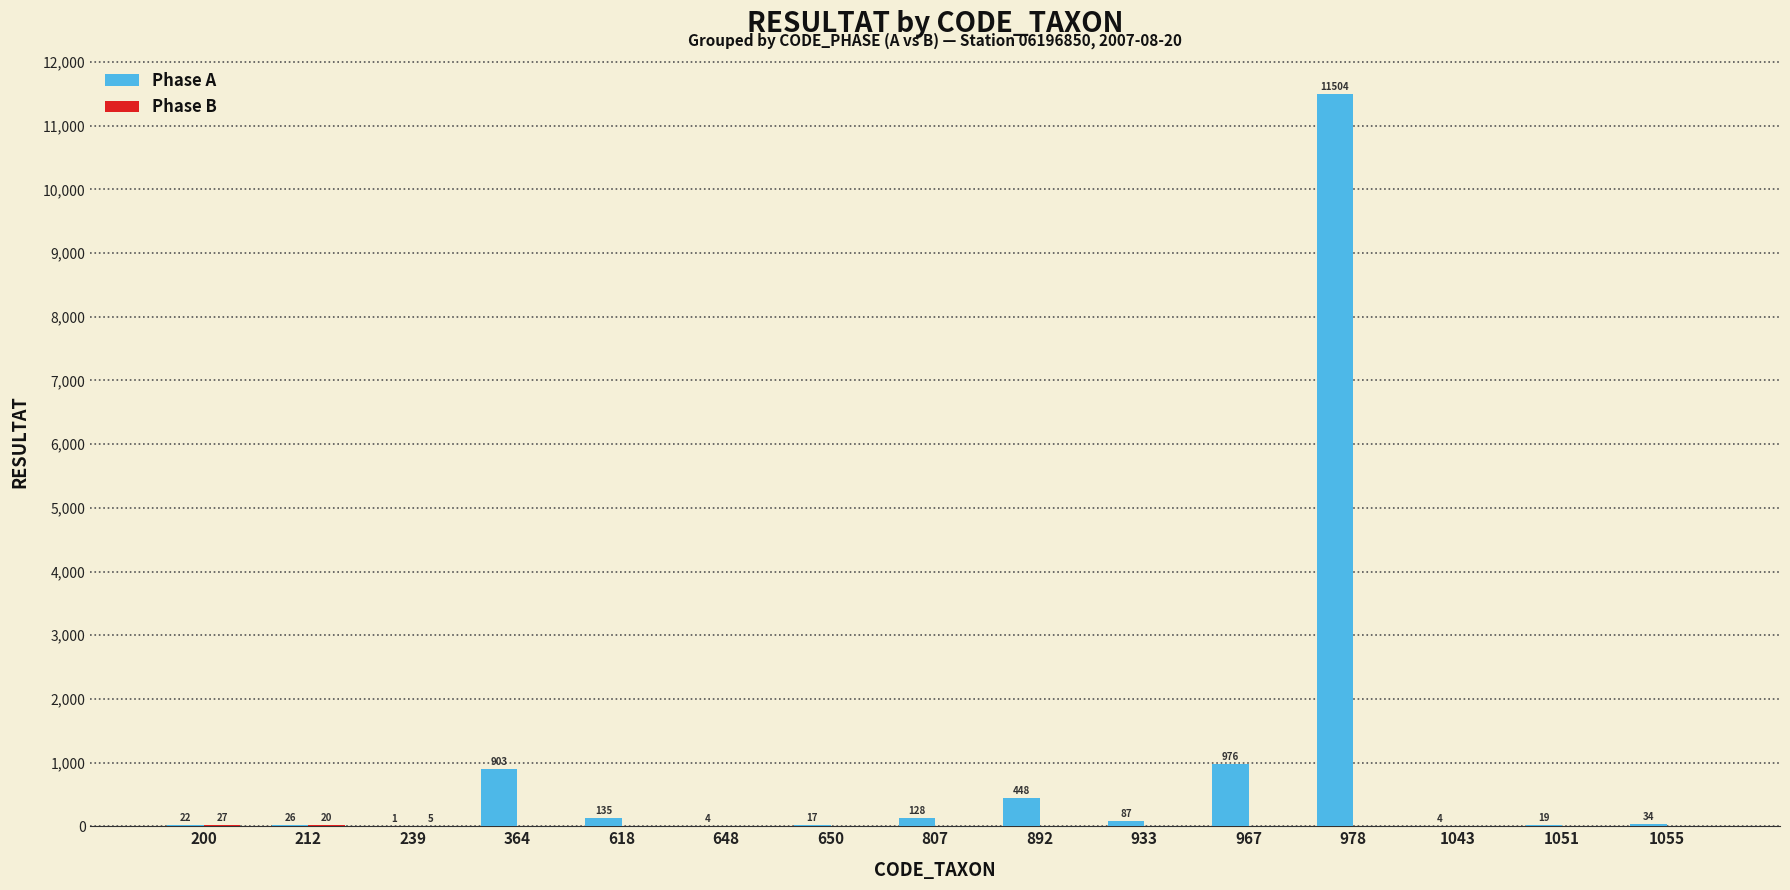

At which category is the sum across all series the highest?

978